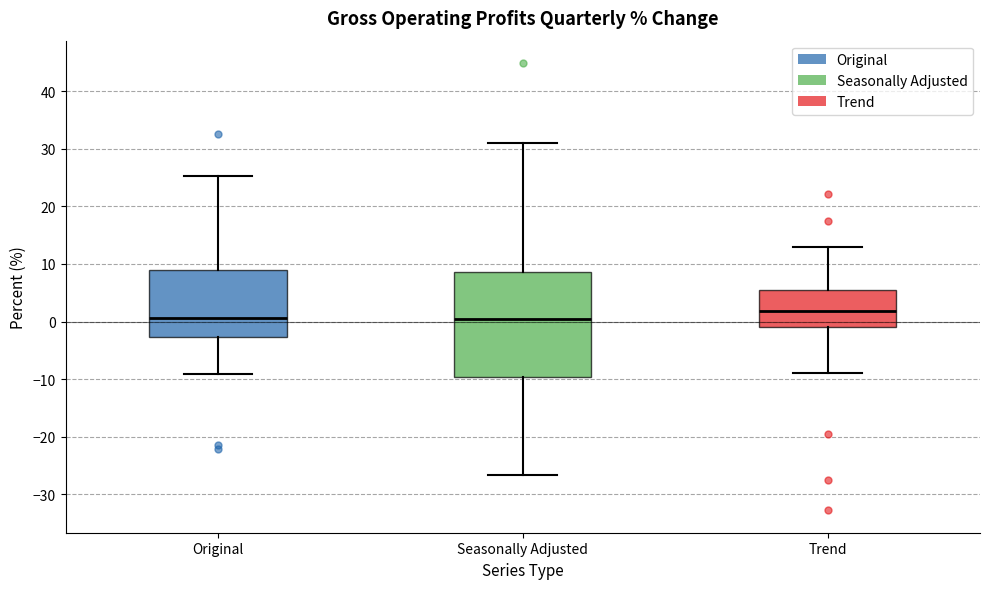

Where is the upper edge of the box for Trend on the y-axis? The values are not printed on the chart, so give them approximately, as read against the axis.

6